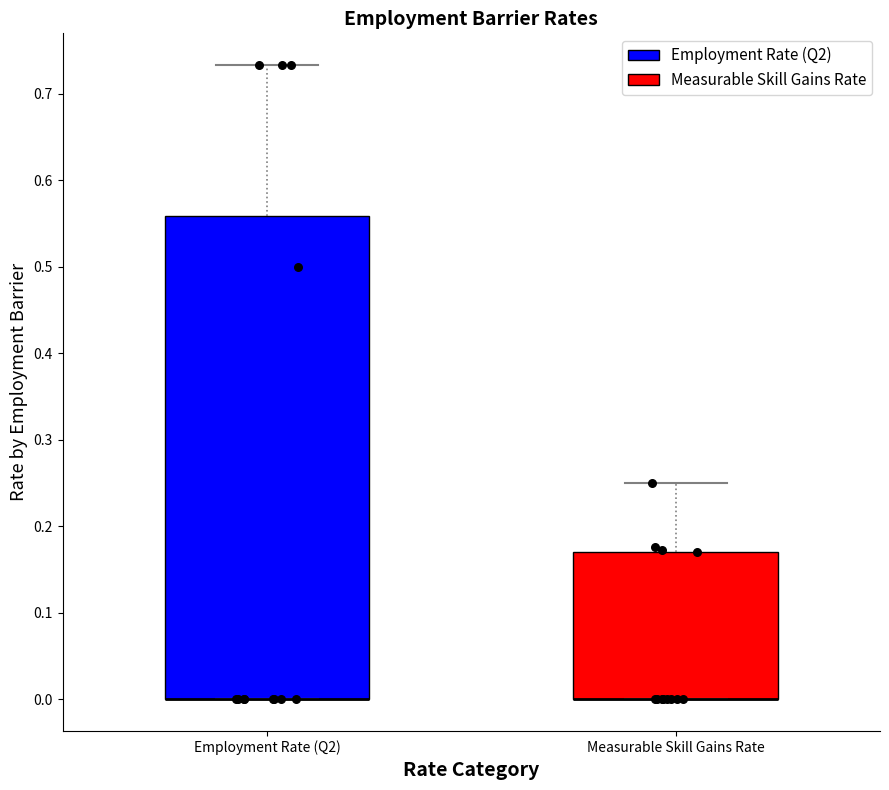

Reading left to right, transcribe this box plot: for each box, give where its median line is, the range the box spans, and where its two whiskers end, as read against the y-axis. The values are not printed on the chart, so give them approximately, as read against the axis.

Employment Rate (Q2): median 0.00 (drawn on the box's lower edge), box 0.00 to 0.56, whiskers 0.00 to 0.73
Measurable Skill Gains Rate: median 0.00 (drawn on the box's lower edge), box 0.00 to 0.17, whiskers 0.00 to 0.25